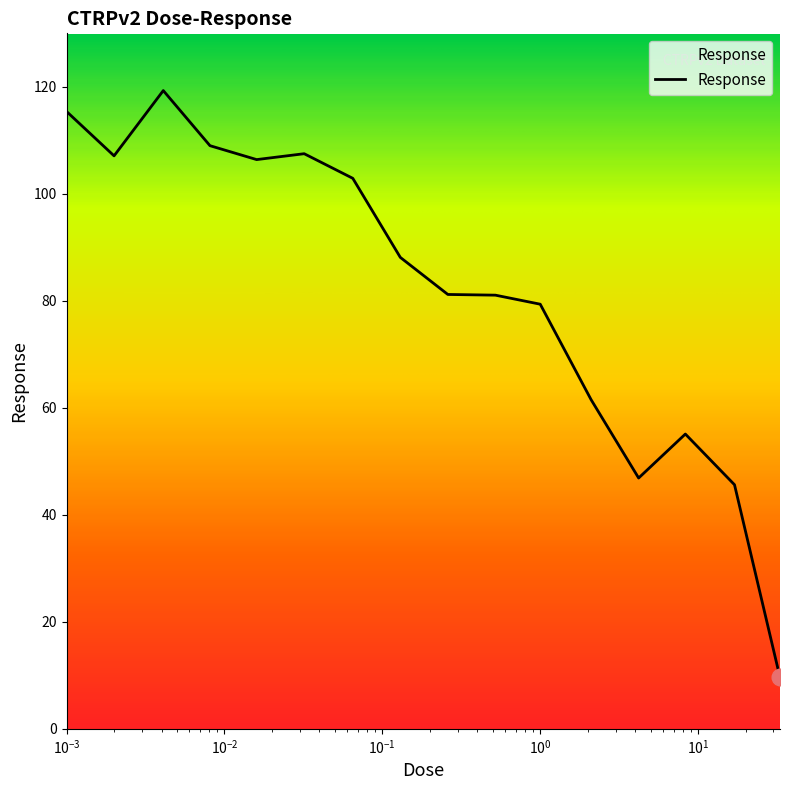

What is the smallest value displayed?

9.6